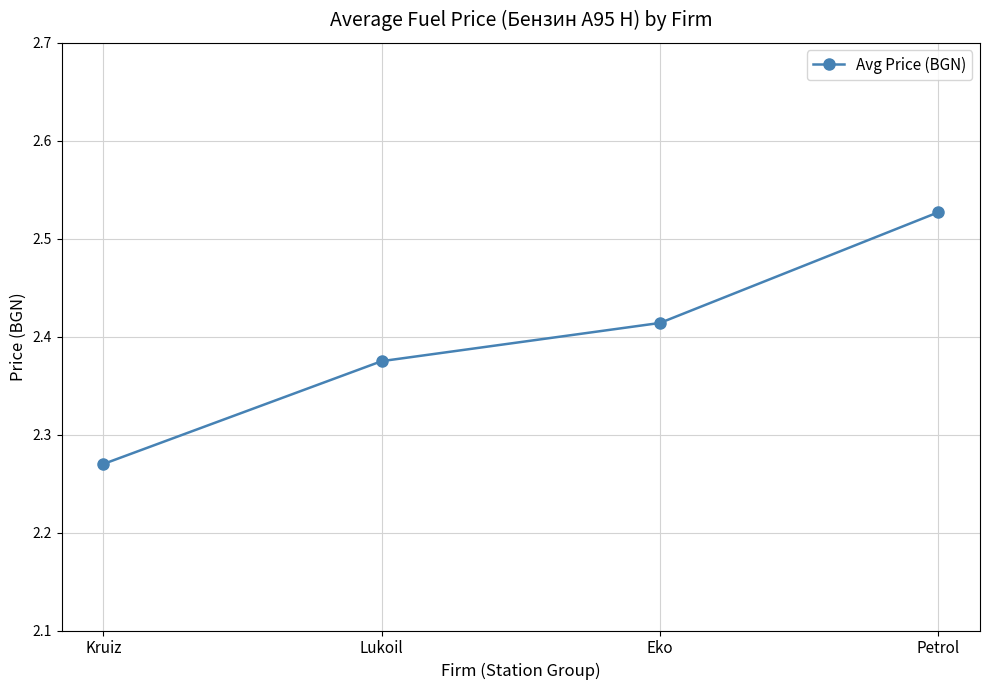

What is the difference between the values at Petrol and Kruiz?

0.3